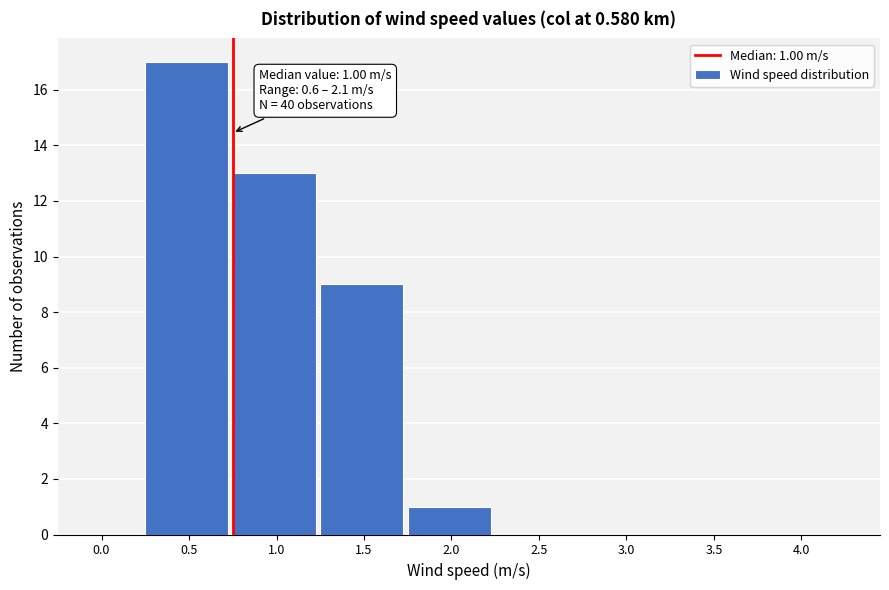

Reading right to left, what are all the values shown in this chart?

4.0=0	3.5=0	3.0=0	2.5=0	2.0=1	1.5=9	1.0=13	0.5=17	0.0=0